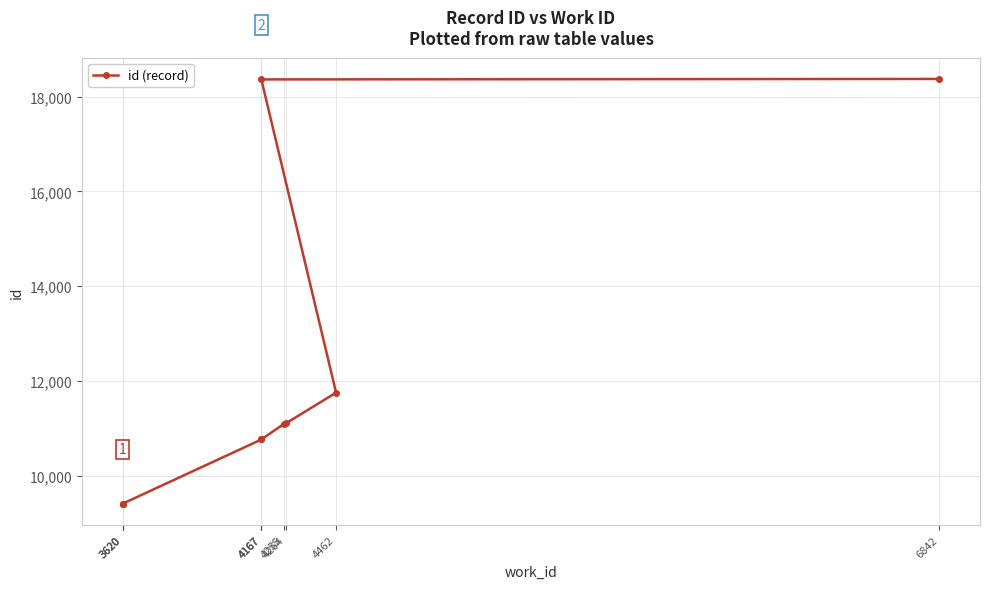

Does the chart display data point markers on the line(s)?

Yes